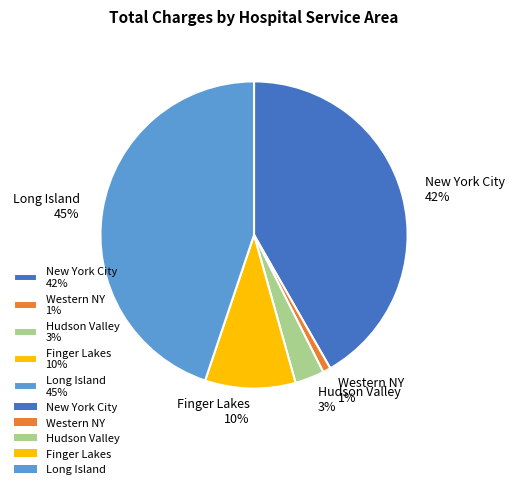

Do Hudson Valley 3% and Long Island 45% together represent more than half of the pie?

No